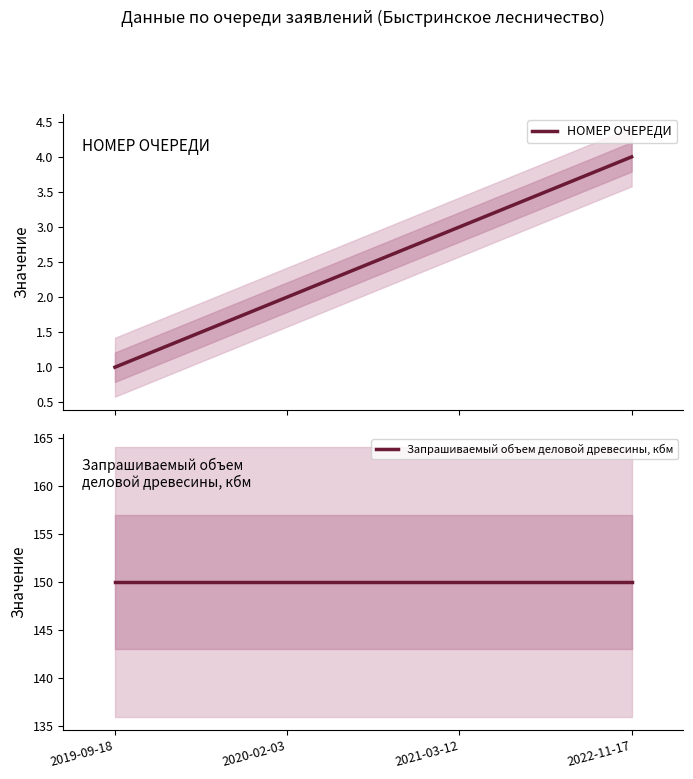

What is the sum of the НОМЕР ОЧЕРЕДИ values at 2021-03-12 and 2019-09-18?

4